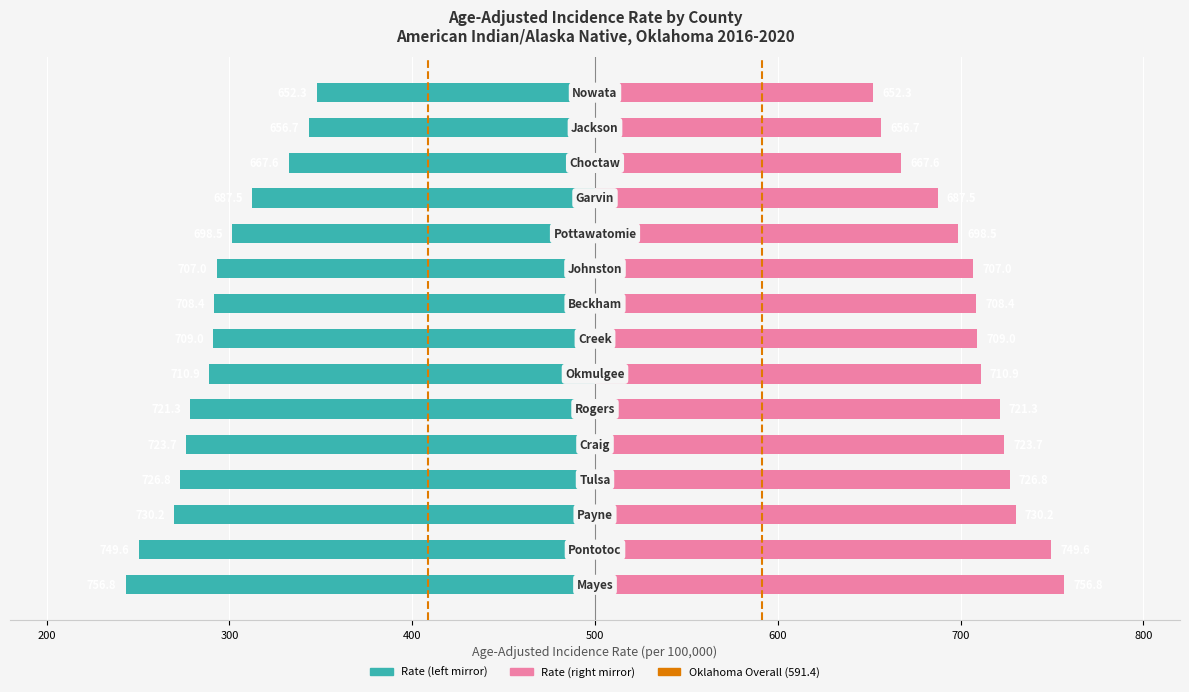

How many distinct data groups are displayed?

1